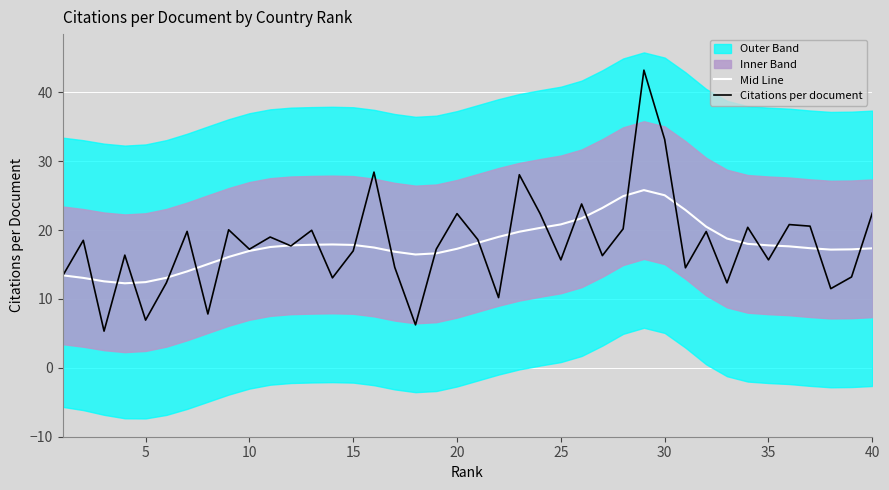

The Citations per document series shows 30.4 at 15. True or false?

False